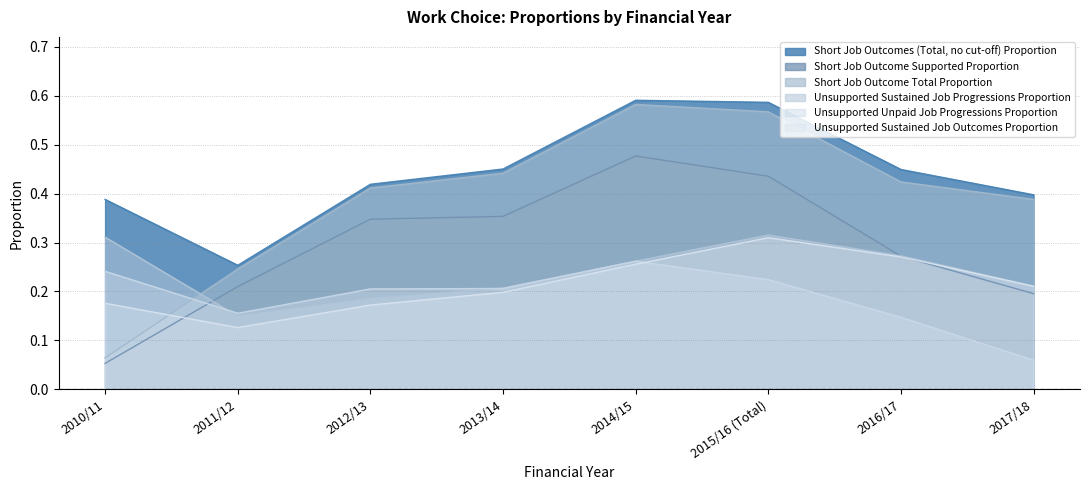

Rank the series at 2011/12 from lowest to highest value.

Unsupported Sustained Job Outcomes Proportion, Unsupported Sustained Job Progressions Proportion, Unsupported Unpaid Job Progressions Proportion, Short Job Outcome Supported Proportion, Short Job Outcome Total Proportion, Short Job Outcomes (Total, no cut-off) Proportion